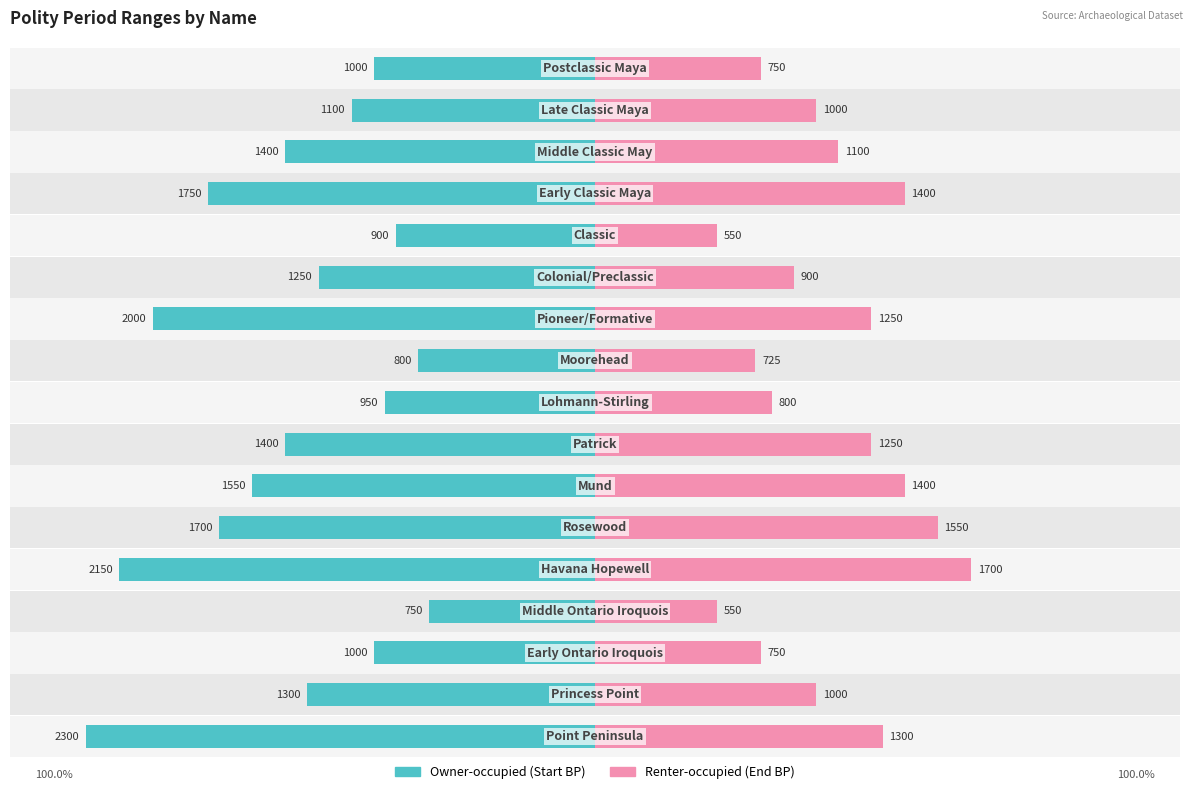

Reading left to right, what are all the values shown in this chart?

Start (BP): 2300	1300	1000	750	2150	1700	1550	1400	950	800	2000	1250	900	1750	1400	1100	1000
End (BP): 1300	1000	750	550	1700	1550	1400	1250	800	725	1250	900	550	1400	1100	1000	750